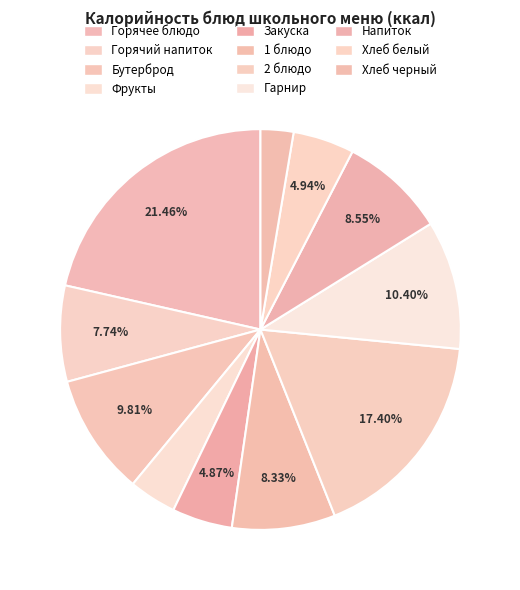

How many segments does this pie chart have?

11